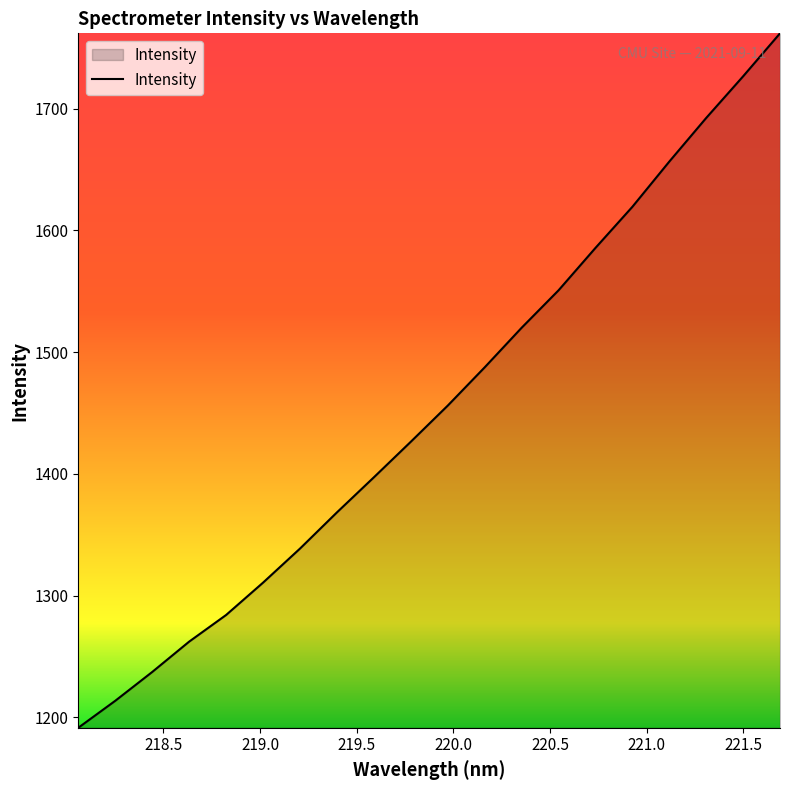

How many lines are shown in the chart?

1